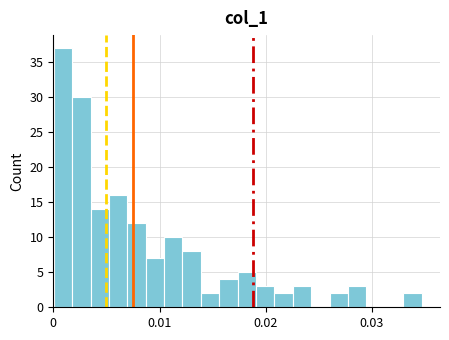

Read against the x-axis, roughly where is the centre of the tallest bar?

0.001